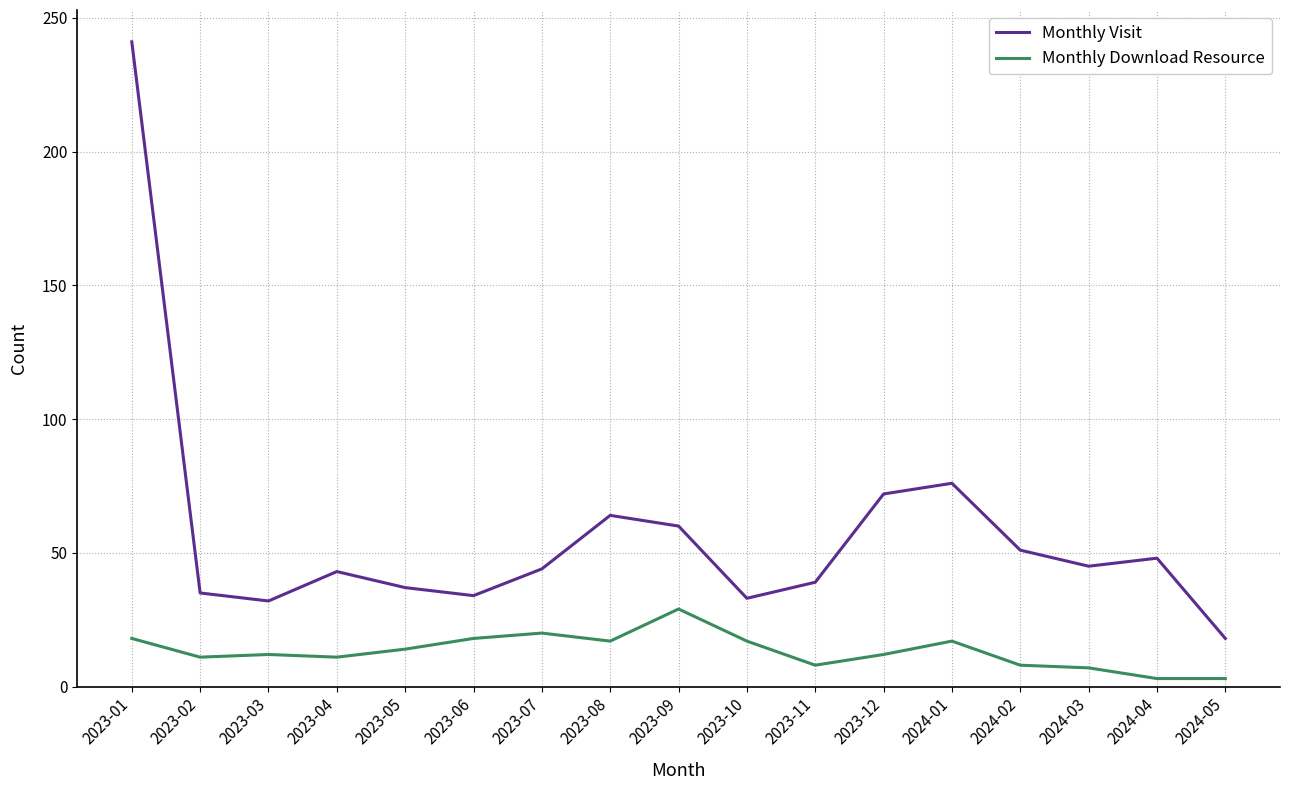

At which category is the sum across all series the highest?

2023-01